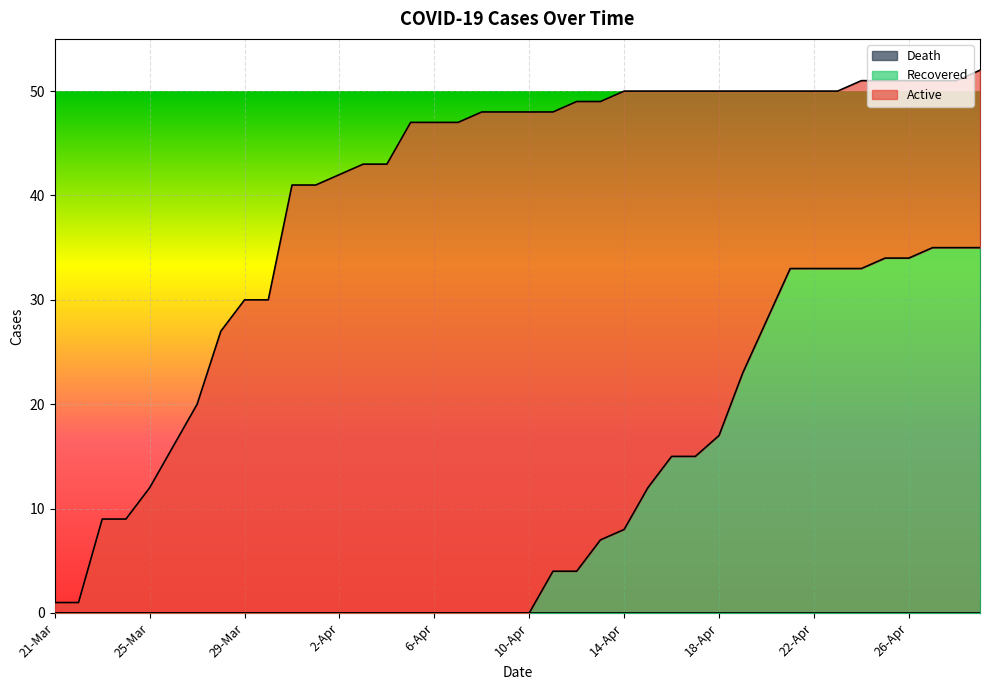

Reading left to right, list all the values displayed in this chart.

Active: 21-Mar=1	22-Mar=1	23-Mar=9	24-Mar=9	25-Mar=12	26-Mar=16	27-Mar=20	28-Mar=27	29-Mar=30	30-Mar=30	31-Mar=41	1-Apr=41	2-Apr=42	3-Apr=43	4-Apr=43	5-Apr=47	6-Apr=47	7-Apr=47	8-Apr=48	9-Apr=48	10-Apr=48	11-Apr=44	12-Apr=45	13-Apr=42	14-Apr=42	15-Apr=38	16-Apr=35	17-Apr=35	18-Apr=33	19-Apr=27	20-Apr=22	21-Apr=17	22-Apr=17	23-Apr=17	24-Apr=18	25-Apr=17	26-Apr=17	27-Apr=16	28-Apr=16	29-Apr=17
Recovered: 21-Mar=0	22-Mar=0	23-Mar=0	24-Mar=0	25-Mar=0	26-Mar=0	27-Mar=0	28-Mar=0	29-Mar=0	30-Mar=0	31-Mar=0	1-Apr=0	2-Apr=0	3-Apr=0	4-Apr=0	5-Apr=0	6-Apr=0	7-Apr=0	8-Apr=0	9-Apr=0	10-Apr=0	11-Apr=4	12-Apr=4	13-Apr=7	14-Apr=8	15-Apr=12	16-Apr=15	17-Apr=15	18-Apr=17	19-Apr=23	20-Apr=28	21-Apr=33	22-Apr=33	23-Apr=33	24-Apr=33	25-Apr=34	26-Apr=34	27-Apr=35	28-Apr=35	29-Apr=35
Death: 21-Mar=0	22-Mar=0	23-Mar=0	24-Mar=0	25-Mar=0	26-Mar=0	27-Mar=0	28-Mar=0	29-Mar=0	30-Mar=0	31-Mar=0	1-Apr=0	2-Apr=0	3-Apr=0	4-Apr=0	5-Apr=0	6-Apr=0	7-Apr=0	8-Apr=0	9-Apr=0	10-Apr=0	11-Apr=0	12-Apr=0	13-Apr=0	14-Apr=0	15-Apr=0	16-Apr=0	17-Apr=0	18-Apr=0	19-Apr=0	20-Apr=0	21-Apr=0	22-Apr=0	23-Apr=0	24-Apr=0	25-Apr=0	26-Apr=0	27-Apr=0	28-Apr=0	29-Apr=0